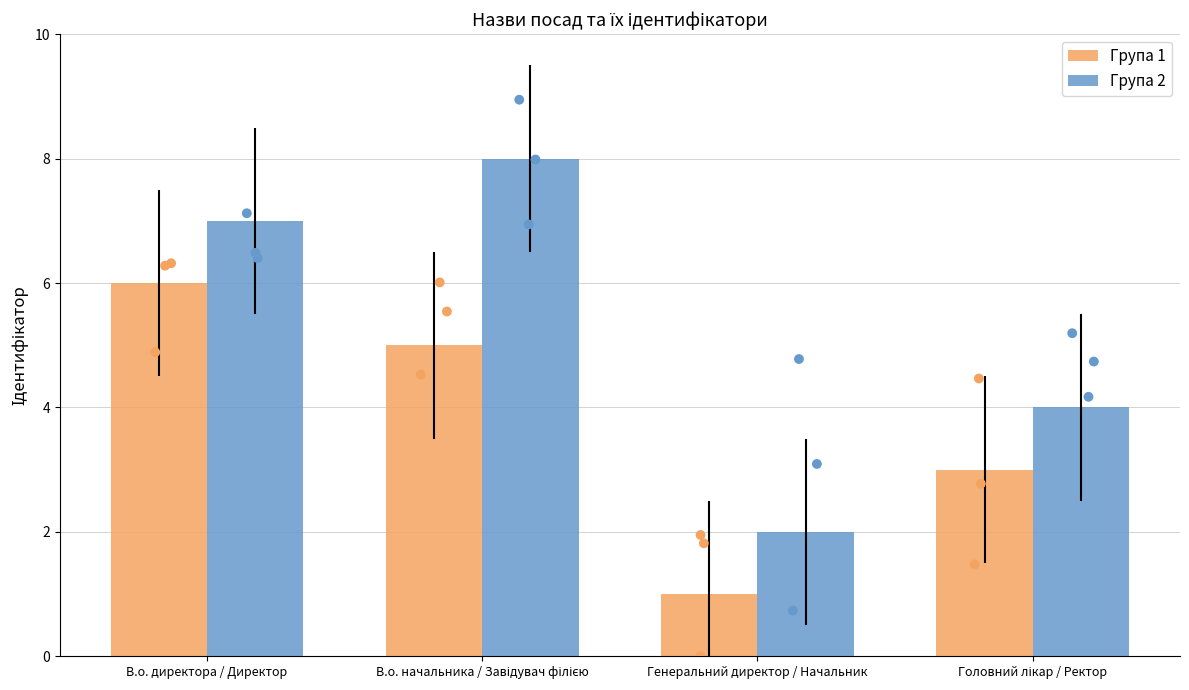

Which series has the largest total across all categories?

Група 2